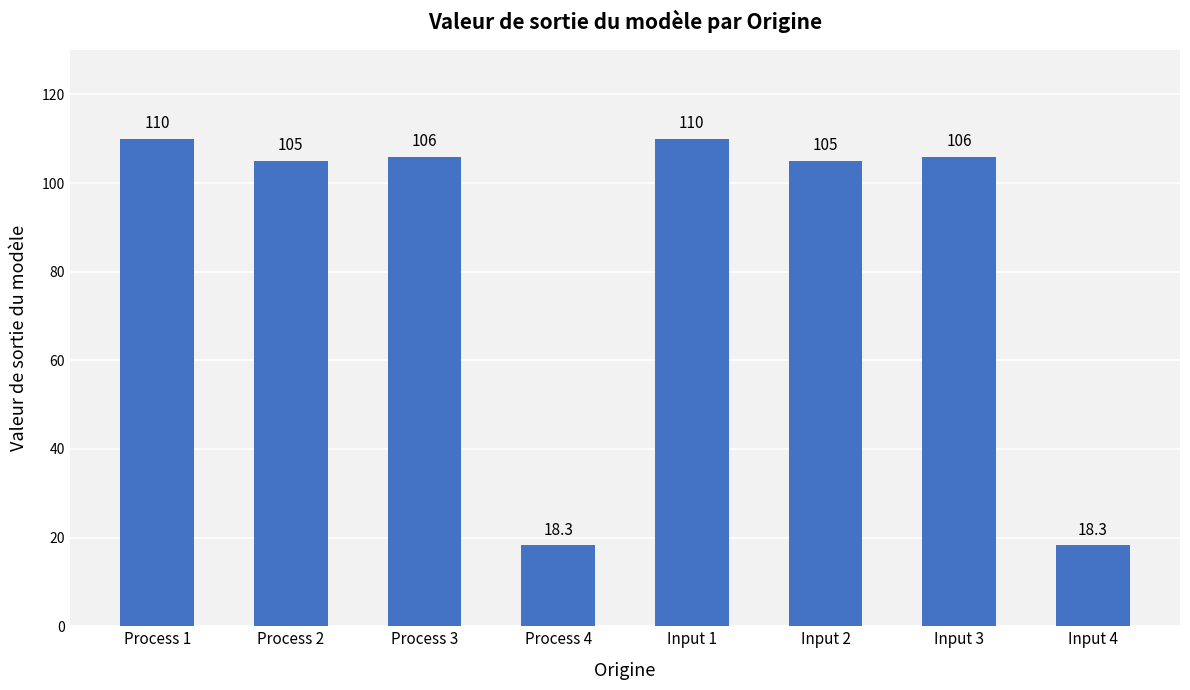

Is it true that the value at Input 2 is 105.0?

True